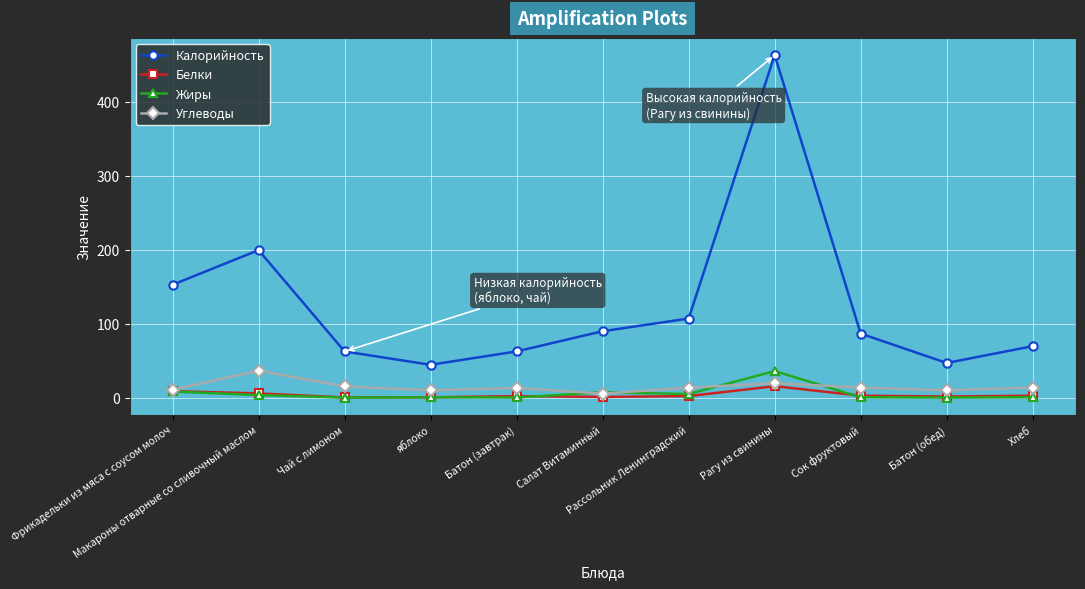

What is the total value across all series at Макароны отварные со сливочный маслом?

245.1